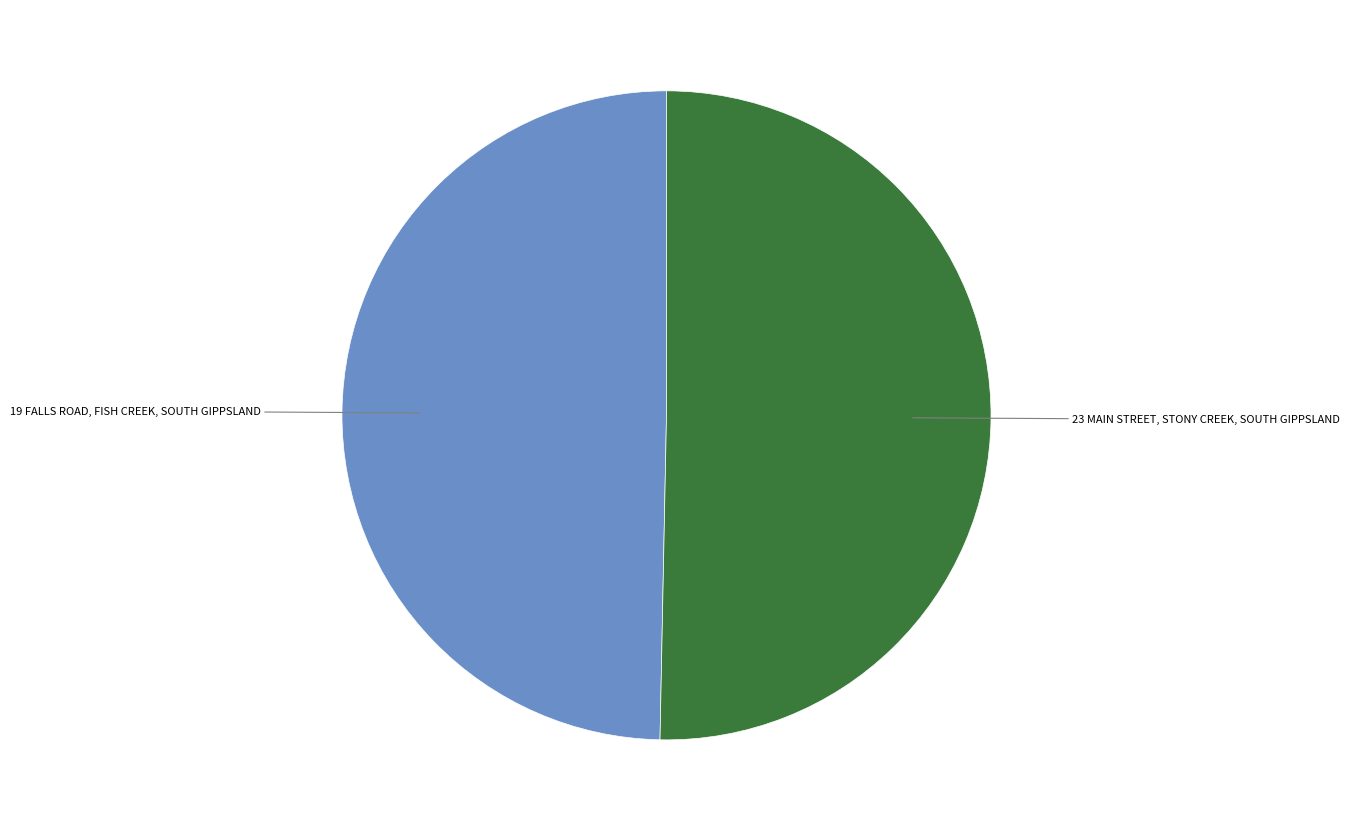

Is there any slice that represents more than half of the pie?

Yes